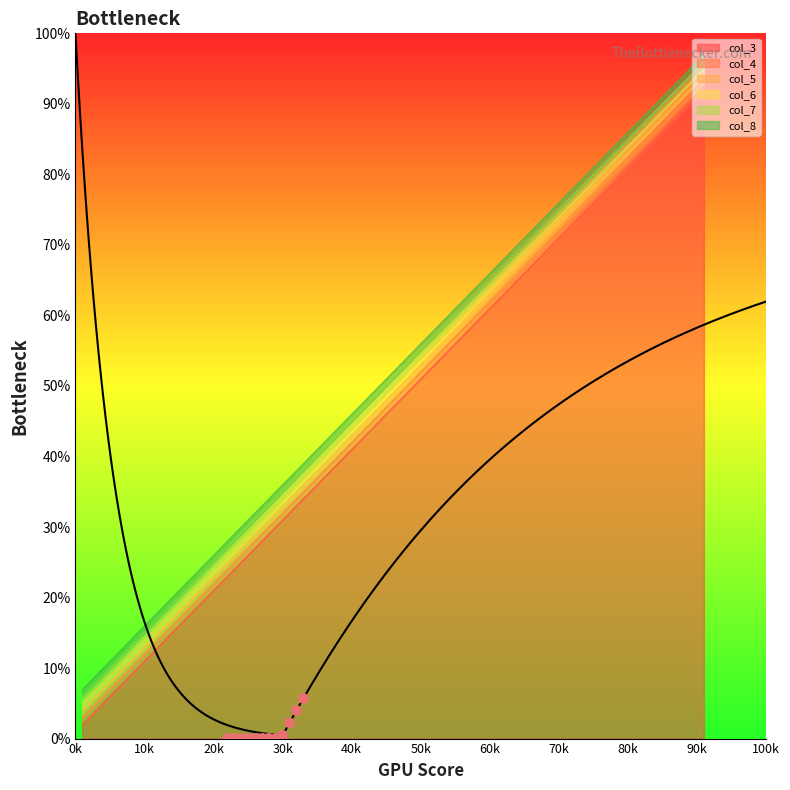

What are all the series names shown in the legend?

col_3, col_4, col_5, col_6, col_7, col_8